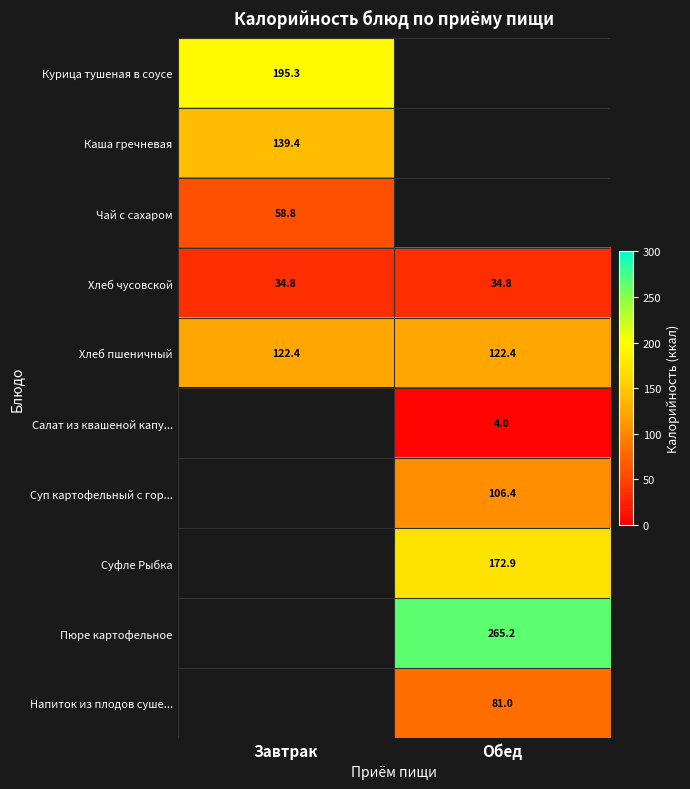

What is the smallest value displayed?

4.0